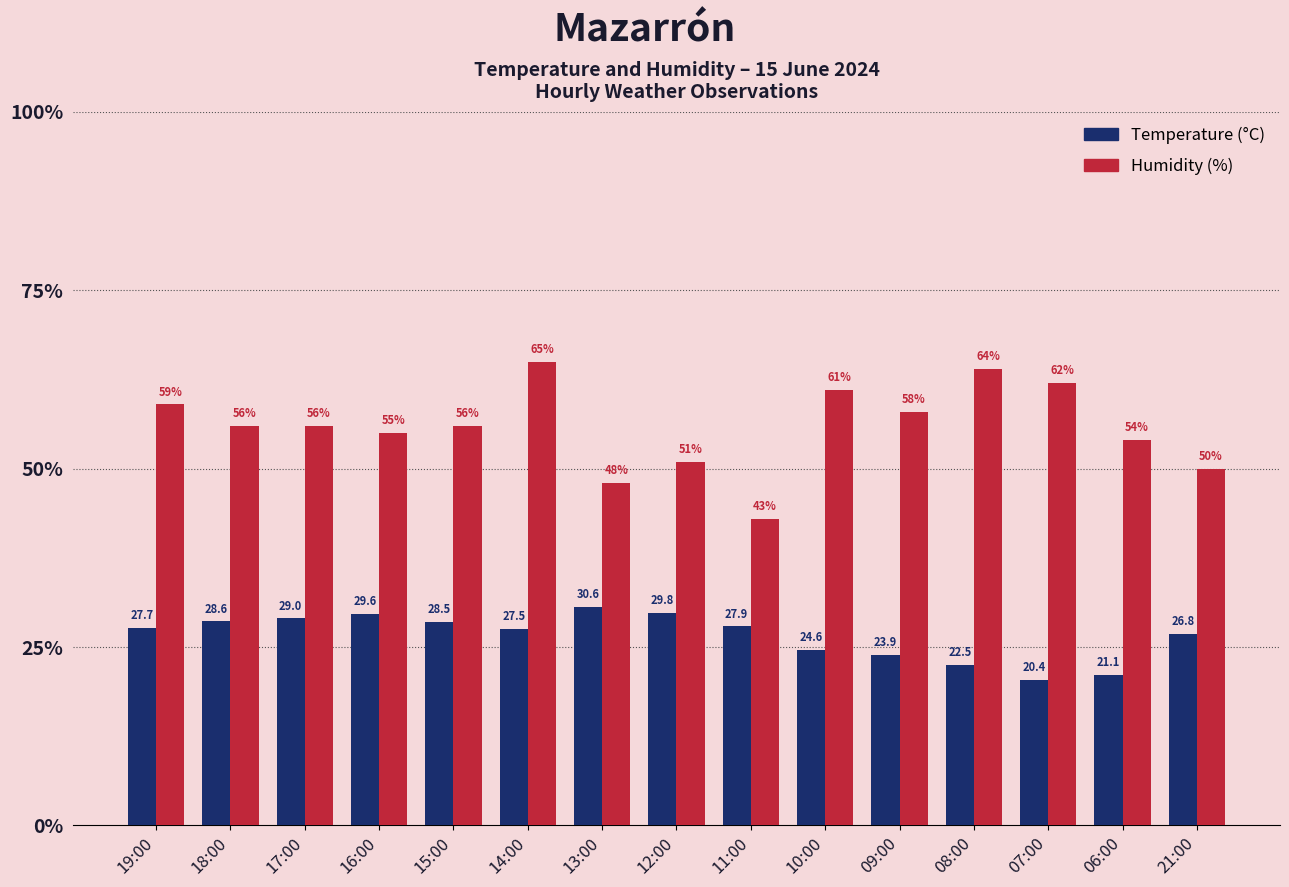

What are all the series names shown in the legend?

Temperature (°C), Humidity (%)